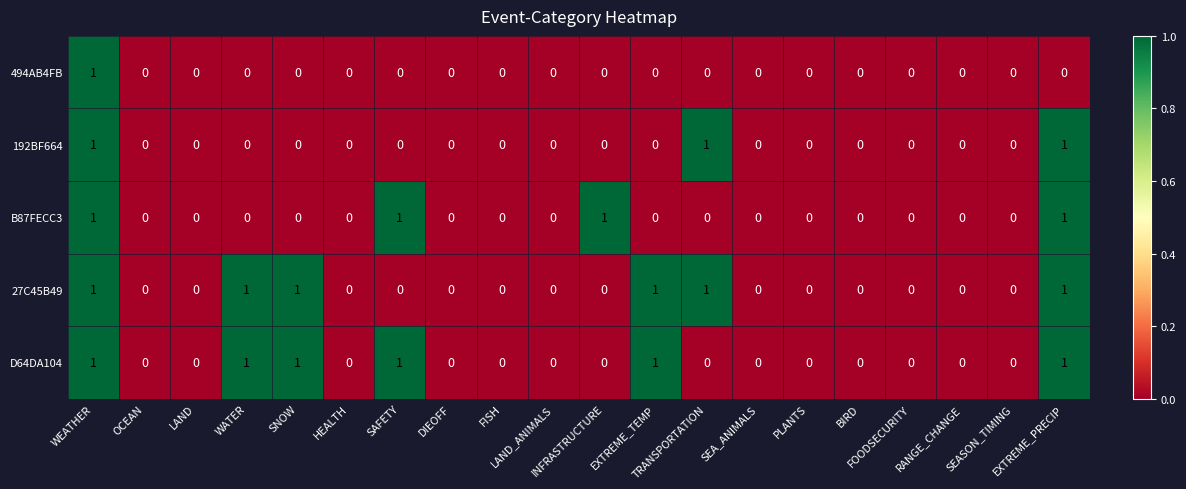

How many 192BF664 values are between 0 and 1?

20